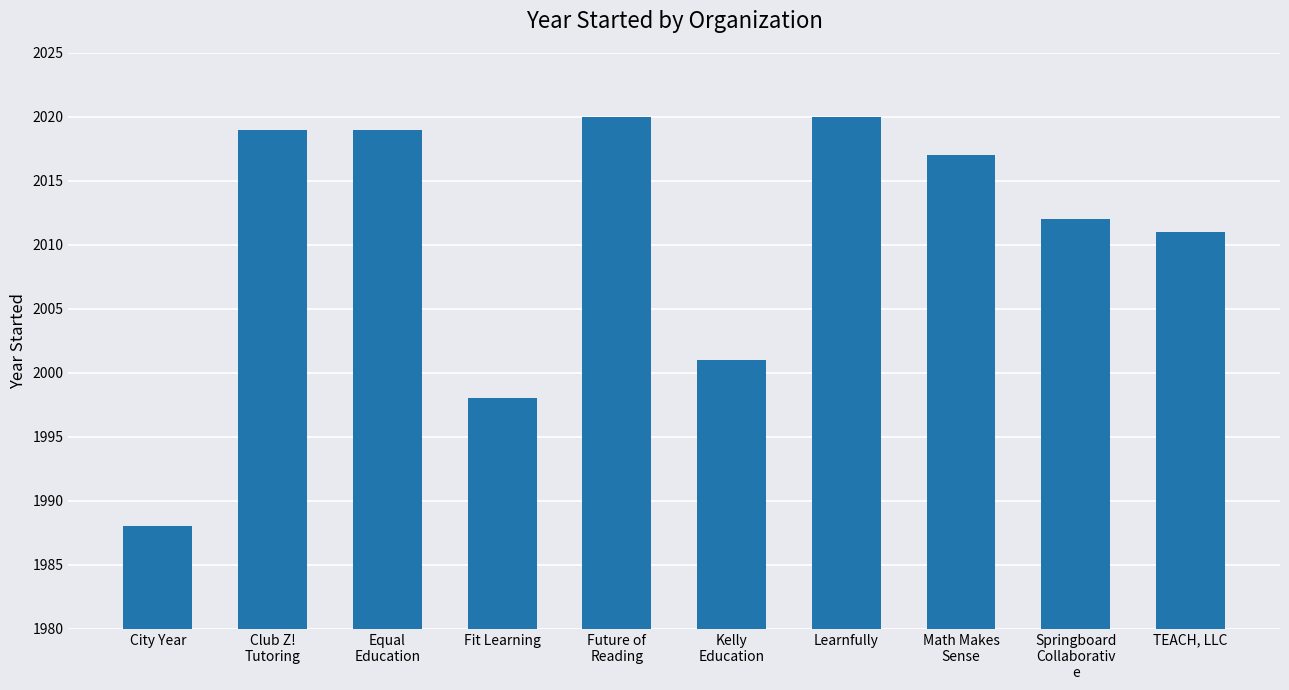

At which category does the chart reach its minimum across all series?

City Year